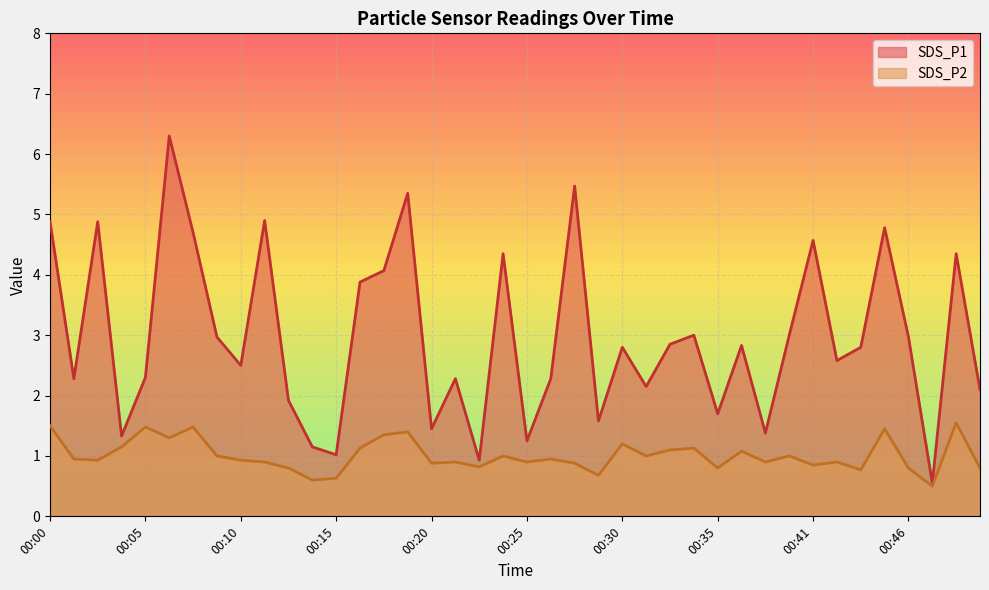

What is the greatest value displayed?

6.3